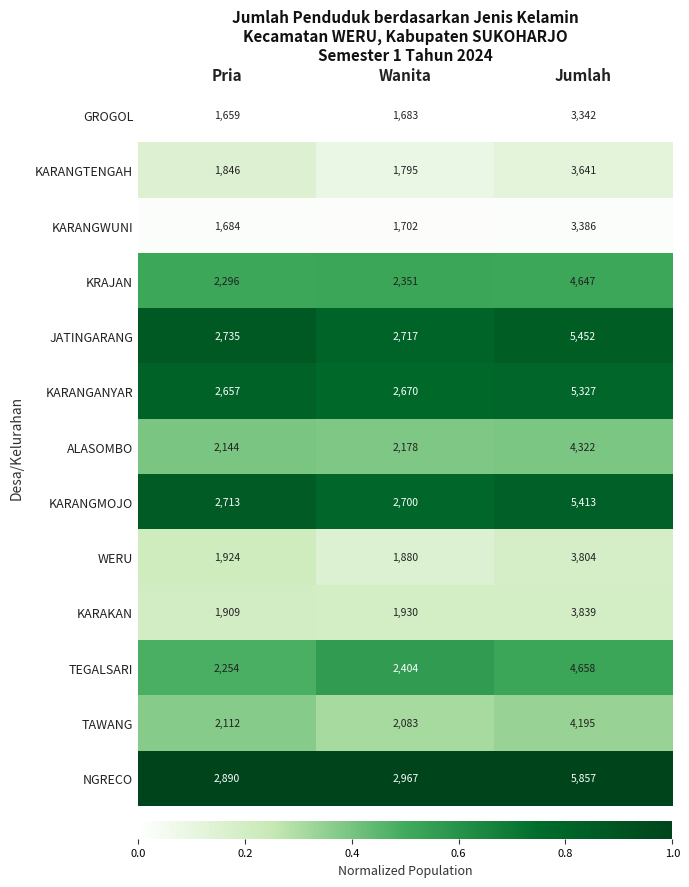

At which label is KARANGMOJO closest to 4056?

Pria